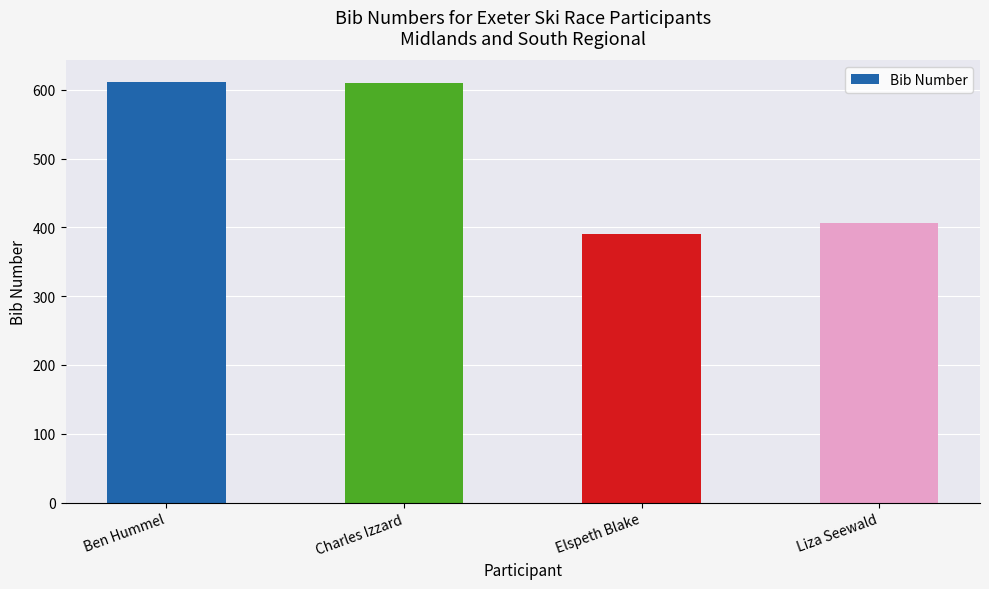

What is the label of the 4th bar from the right?

Ben Hummel